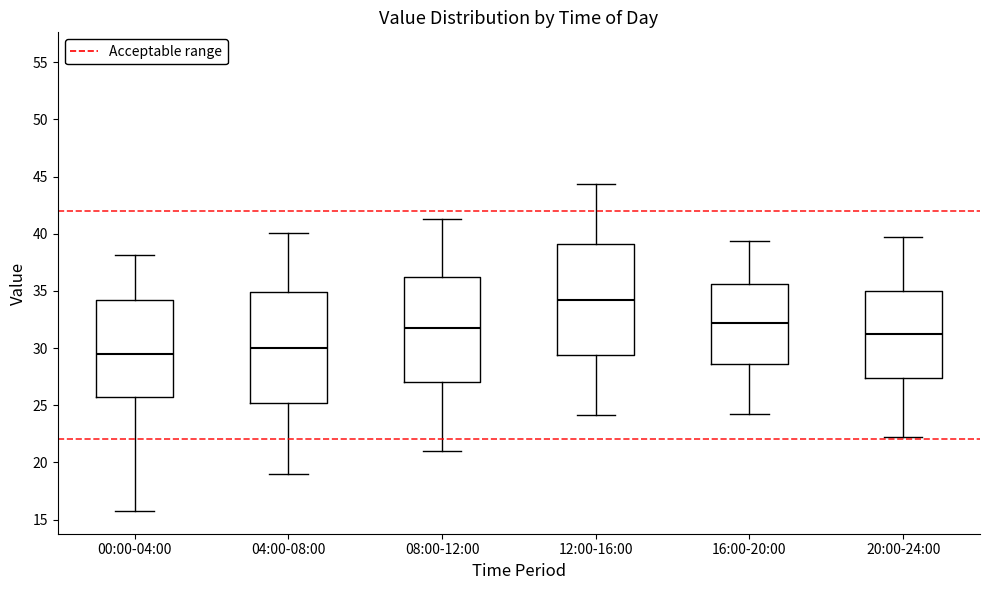

Reading left to right, read every box against the y-axis: the position of its median line, the range the box covers, and the ends of its whiskers. The values are not printed on the chart, so give them approximately, as read against the axis.

00:00-04:00: median 29.5, box 25.5 to 34.0, whiskers 16.0 to 38.0
04:00-08:00: median 30.0, box 25.0 to 35.0, whiskers 19.0 to 40.0
08:00-12:00: median 32.0, box 27.0 to 36.0, whiskers 21.0 to 41.5
12:00-16:00: median 34.0, box 29.5 to 39.0, whiskers 24.0 to 44.5
16:00-20:00: median 32.0, box 28.5 to 35.5, whiskers 24.0 to 39.5
20:00-24:00: median 31.0, box 27.5 to 35.0, whiskers 22.0 to 39.5